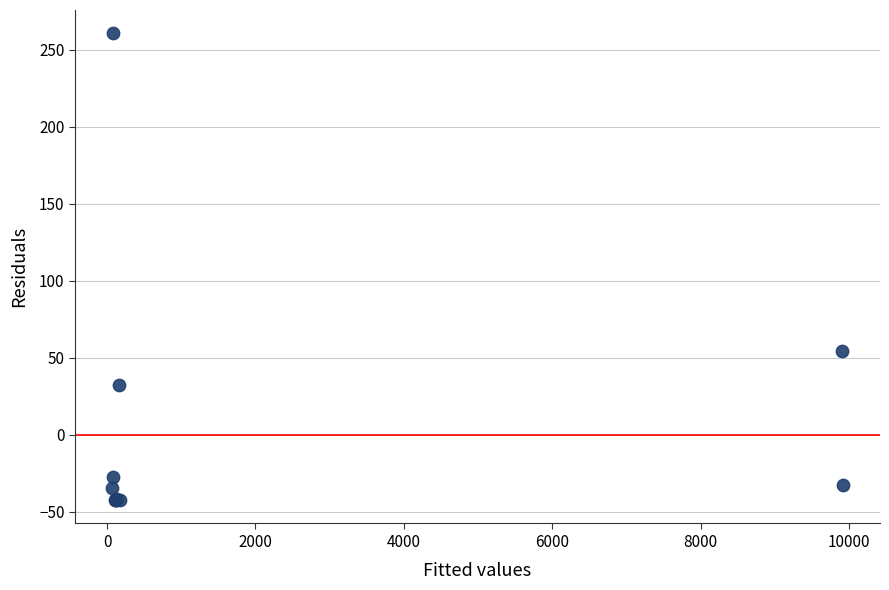

What Y value in the scatter plot is closest to 109?

54.6